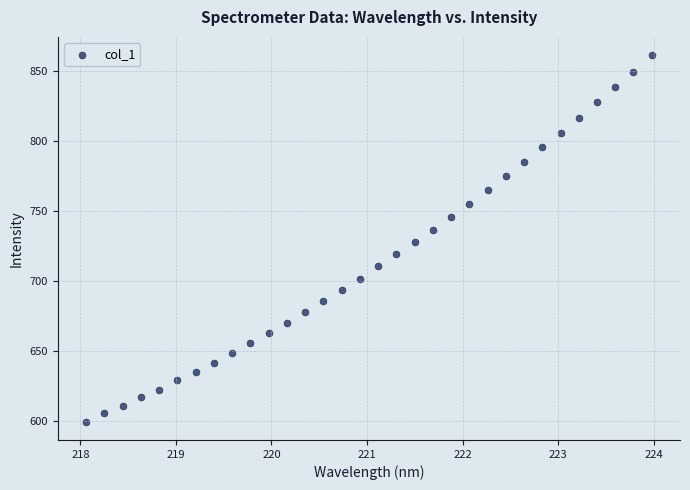

What is the range of X values (max minus min)?

5.9